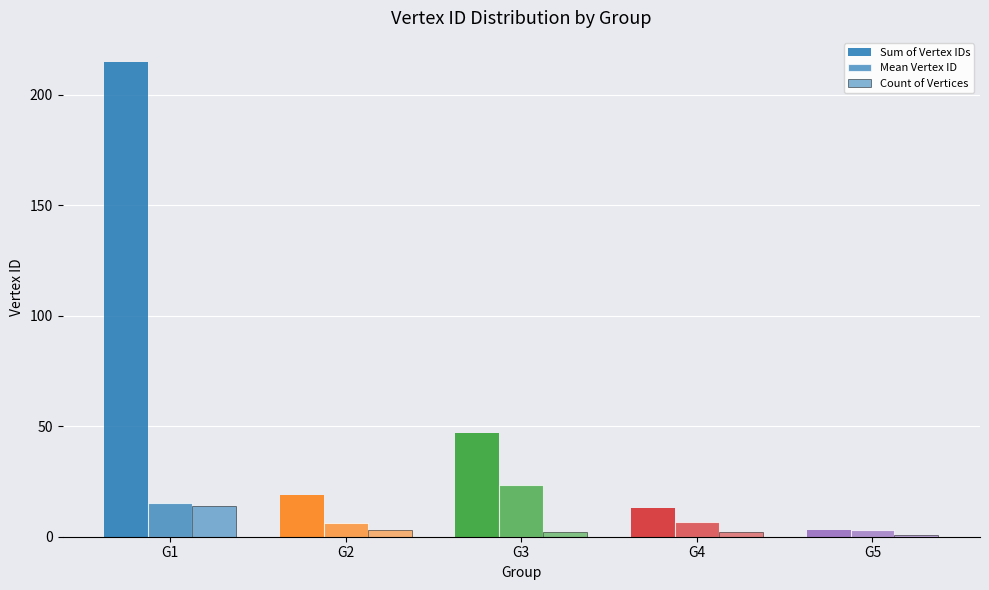

What is the sum of all Mean Vertex ID values?

54.7